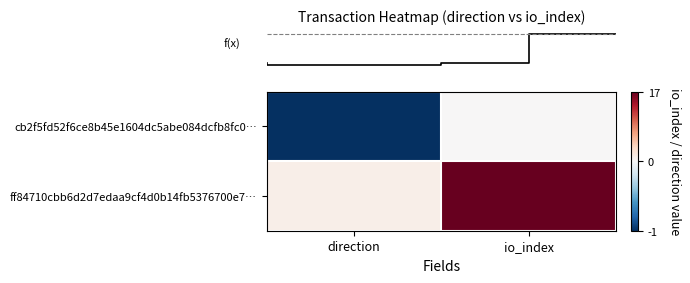

At which category is the sum across all series the highest?

io_index